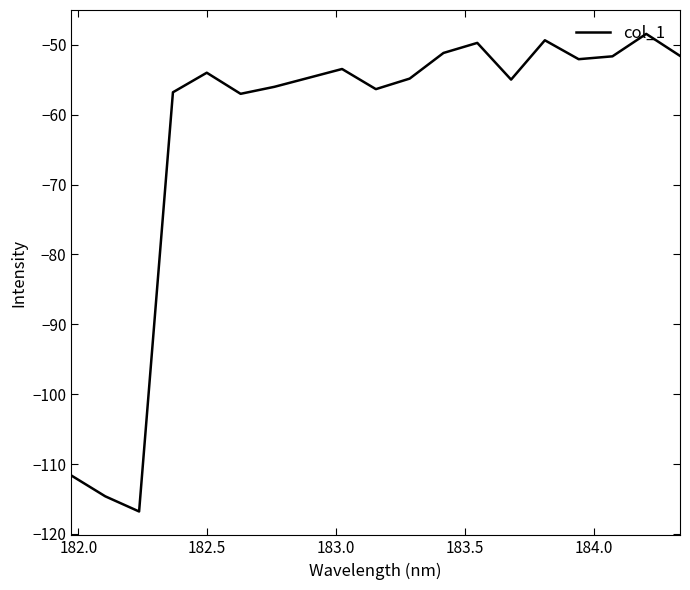

What is the difference between the maximum and minimum values?

68.4